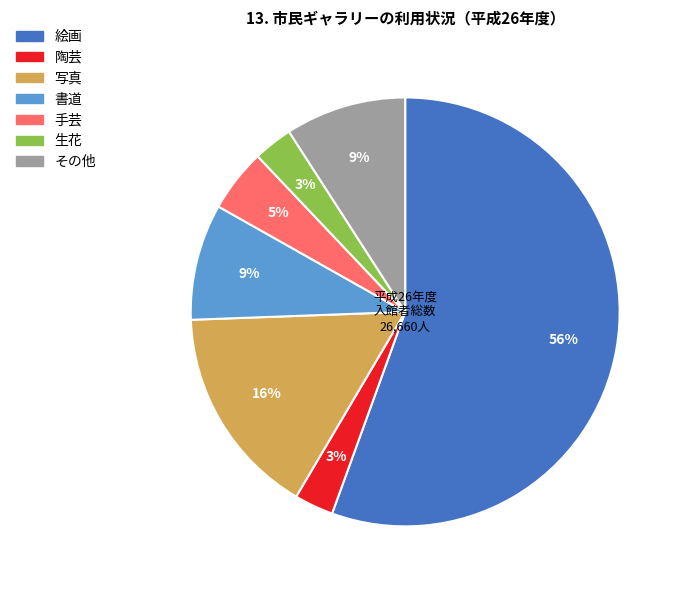

Which has a higher value, 陶芸 or 写真?

写真